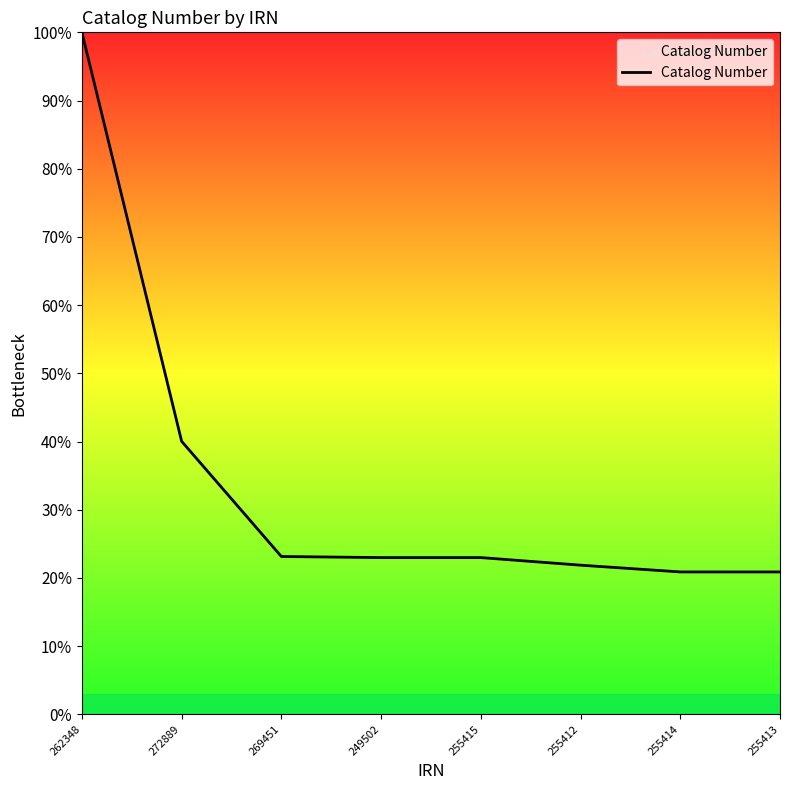

Which has a higher value, 255412 or 262348?

262348